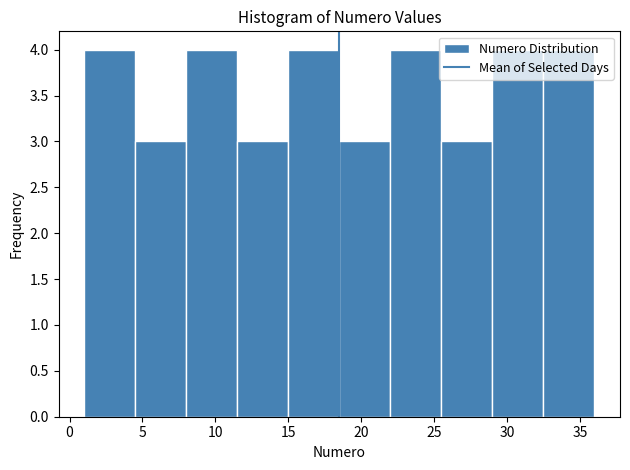

Reading left to right, list every bar in this chart as the range it spans on the x-axis followed by its height. The values are not printed on the chart, so give them approximately, as read against the axis.

1.0 to 4.5: 4
4.5 to 8.0: 3
8.0 to 11.5: 4
11.5 to 15.0: 3
15.0 to 18.5: 4
18.5 to 22.0: 3
22.0 to 25.5: 4
25.5 to 29.0: 3
29.0 to 32.5: 4
32.5 to 36.0: 4